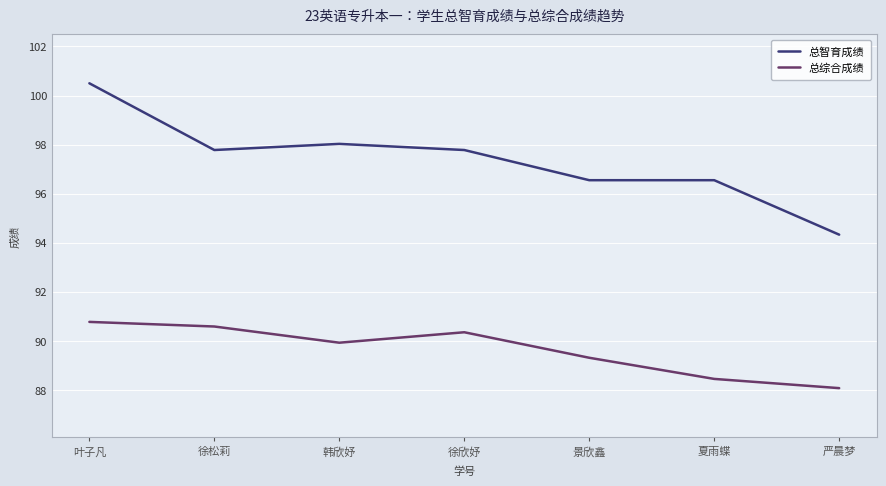

What is the spread (max minus min) of values at 徐欣妤?

7.4